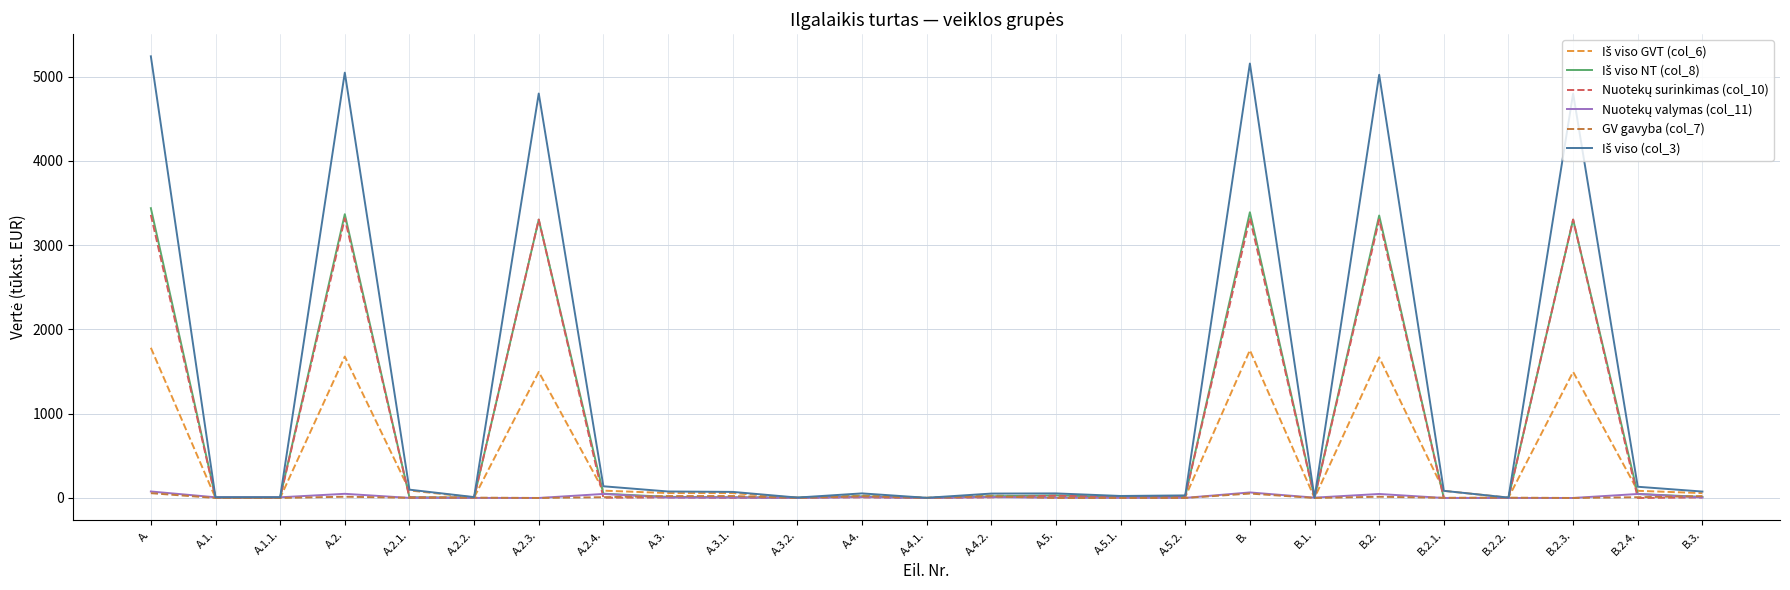

At which category is the sum across all series the highest?

A.